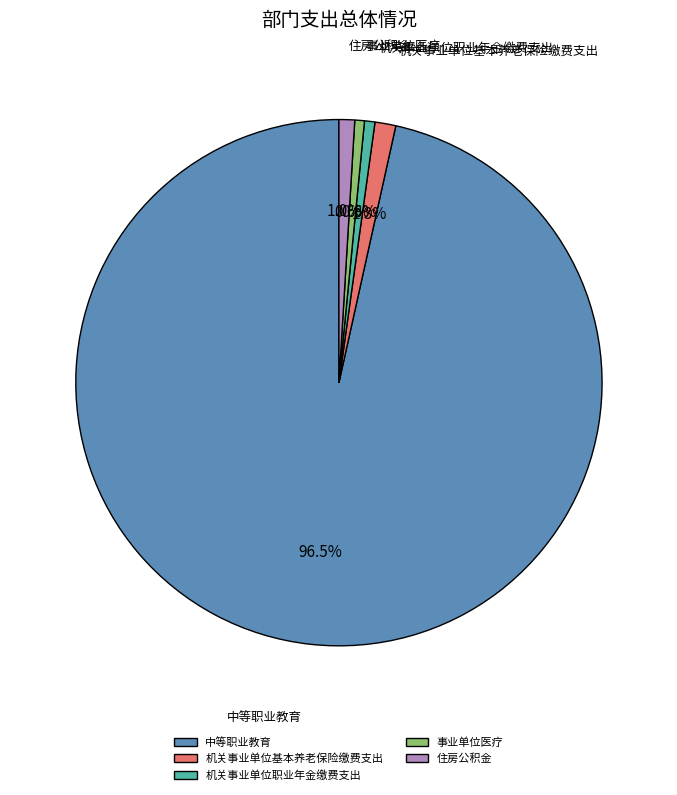

What is the ratio of the value at 中等职业教育 to the value at 机关事业单位职业年金缴费支出?

150.9